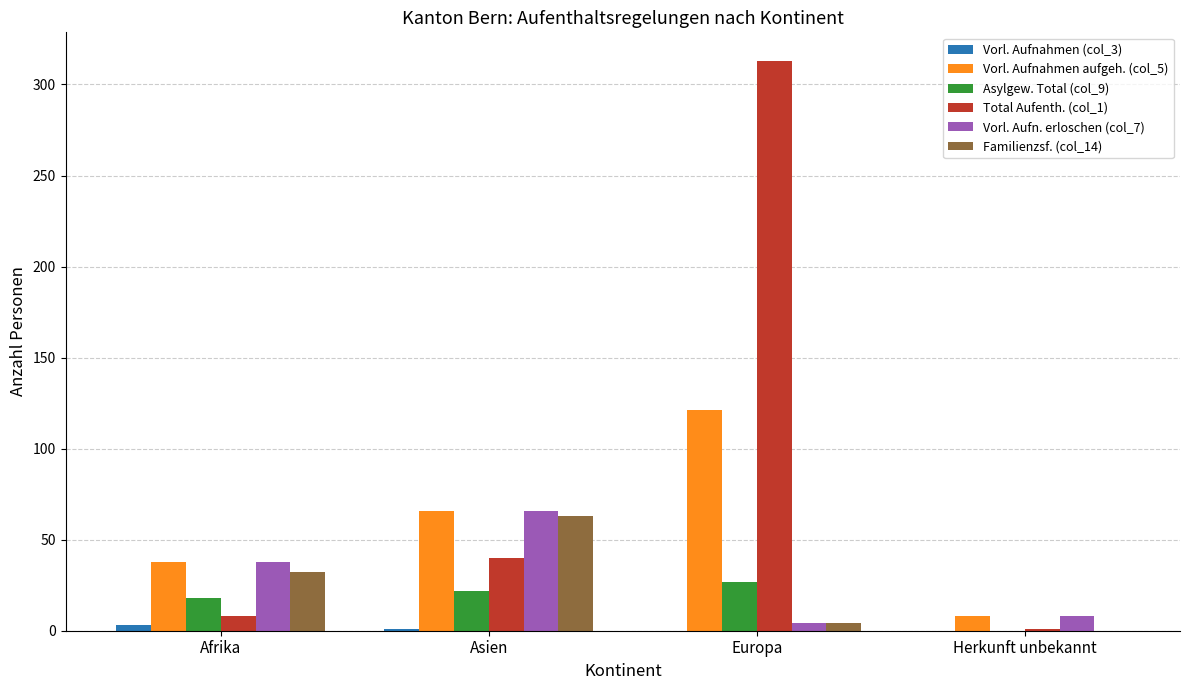

Is the value of Total Aufenth. (col_1) at Asien greater than the value of Vorl. Aufn. erloschen (col_7) at Europa?

Yes